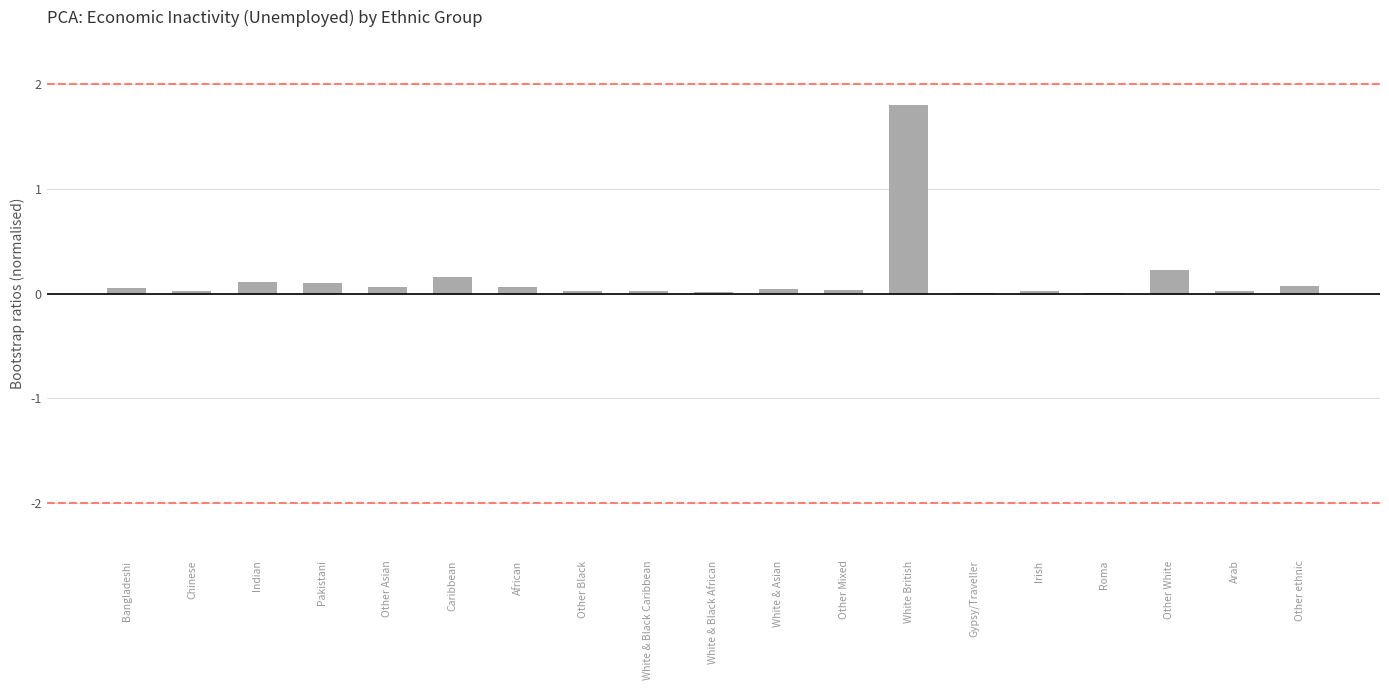

What is the sum of all values?

2.9